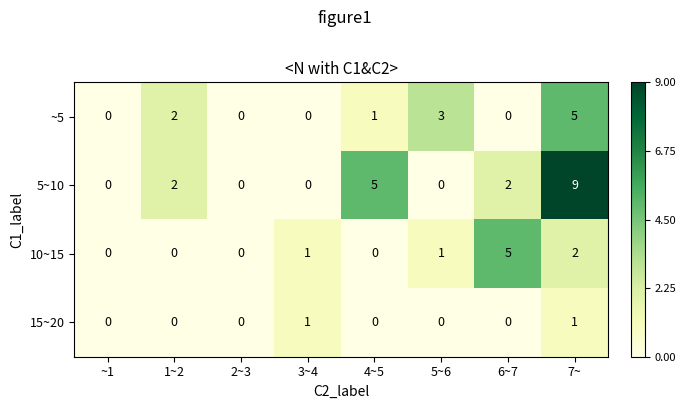

Where is 10~15 nearest to the value 2?

7~